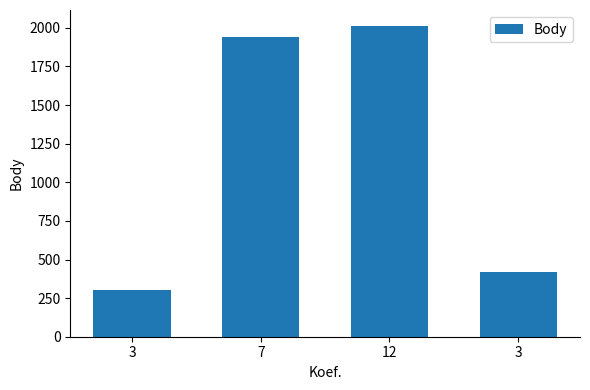

The value at 3 is 274. True or false?

False